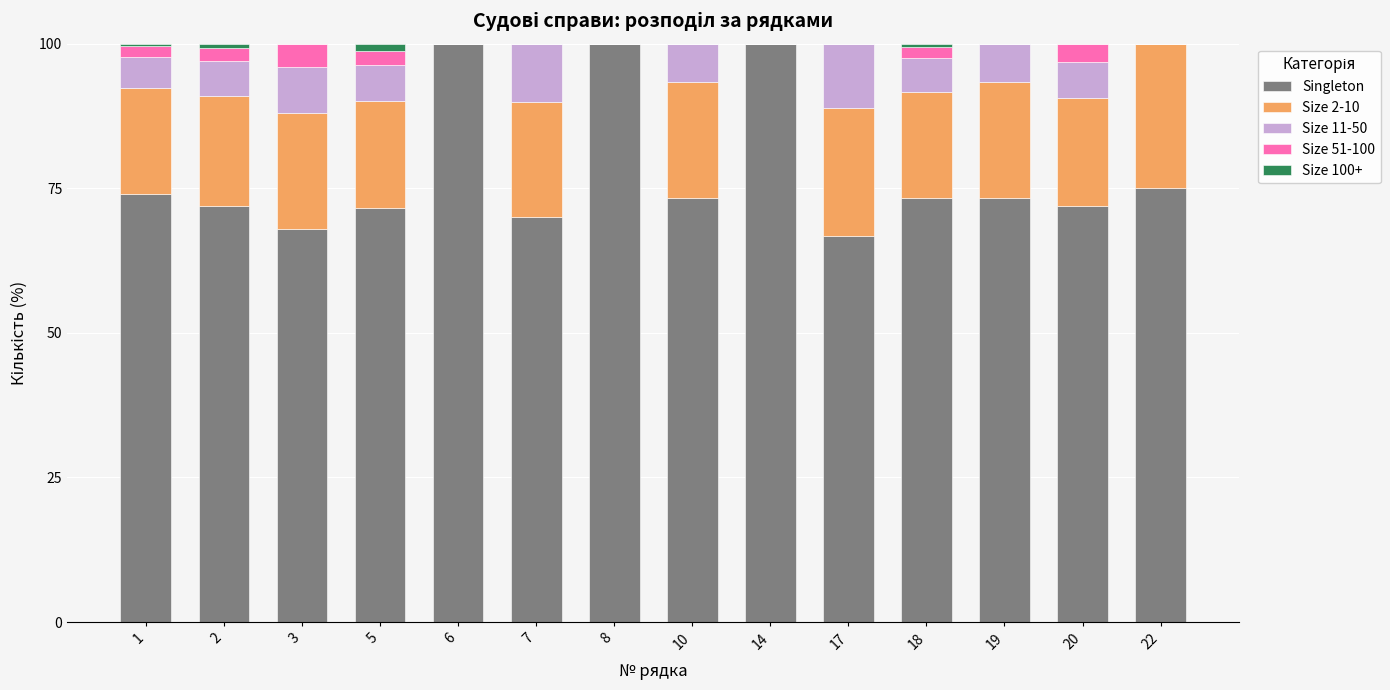

Where is Singleton nearest to the value 83?

22